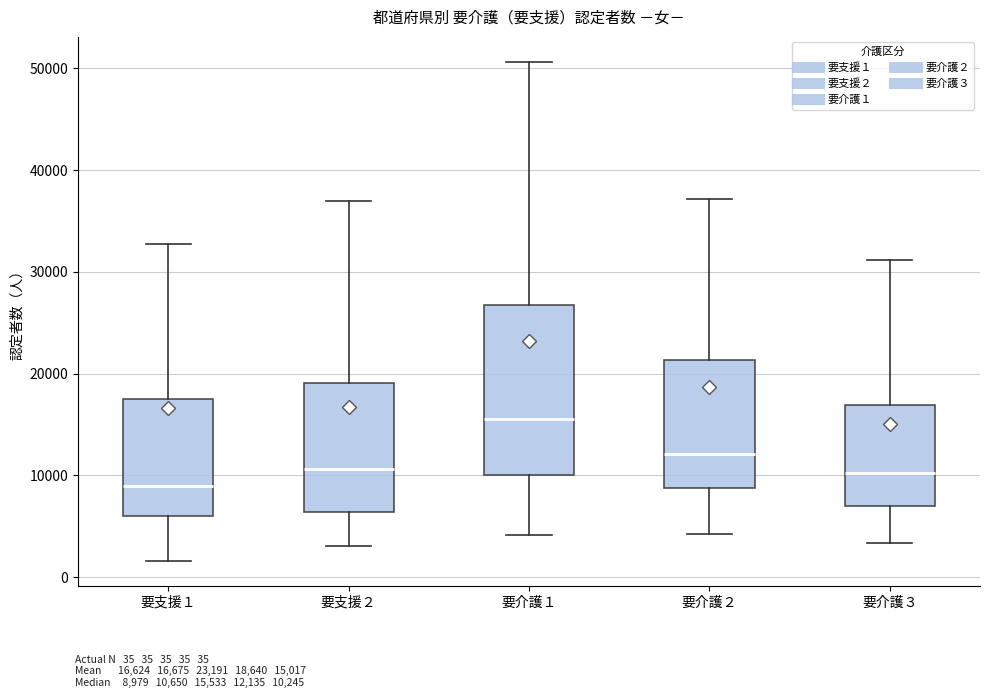

Which box has the lowest median line?

要支援１